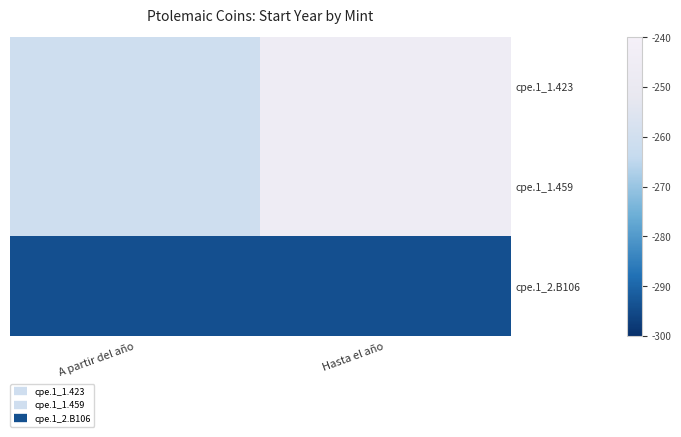

At which category is the sum across all series the highest?

Hasta el año